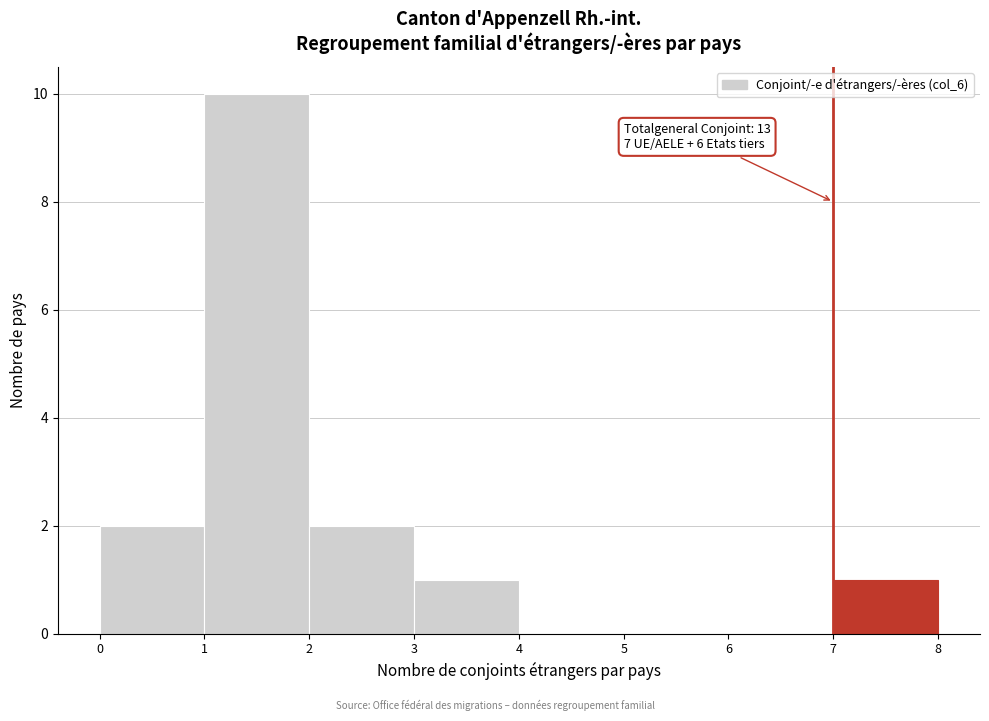

Which range on the x-axis has the tallest bar?

1 to 2